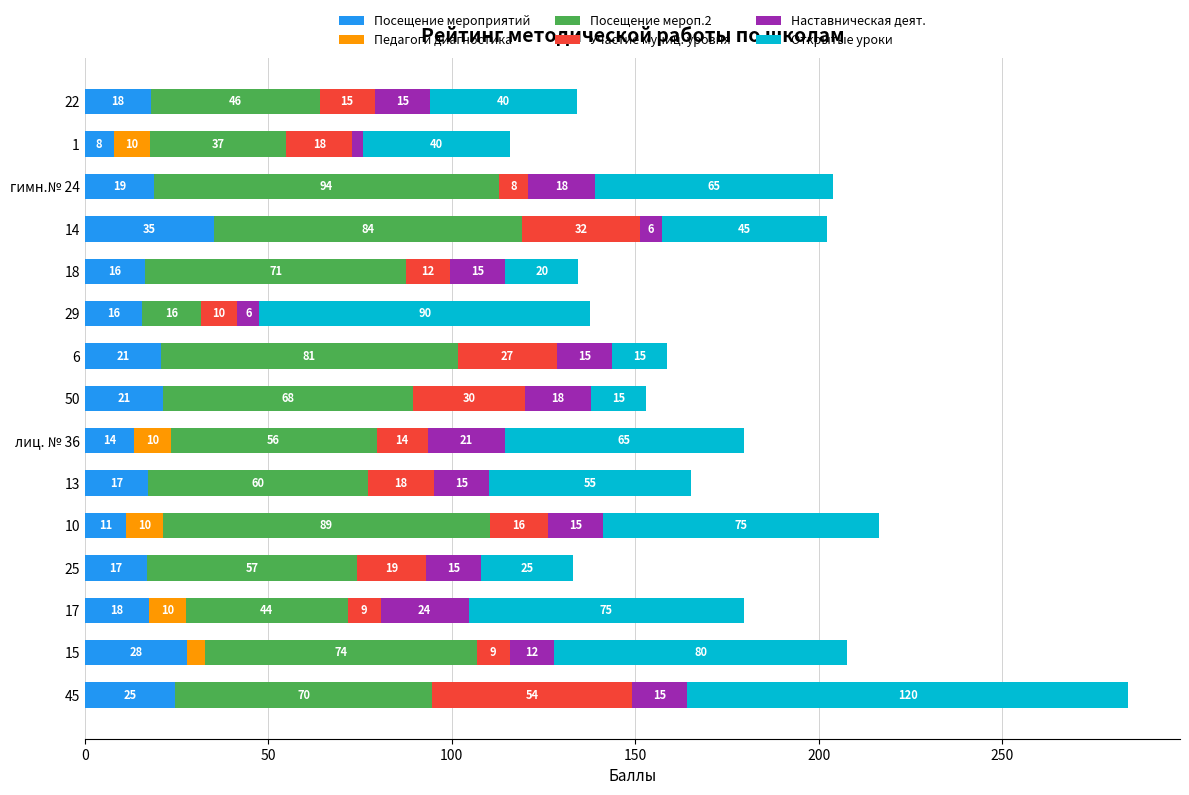

True or false: Посещение мероприятий has a value of 36.4 at 6.

False